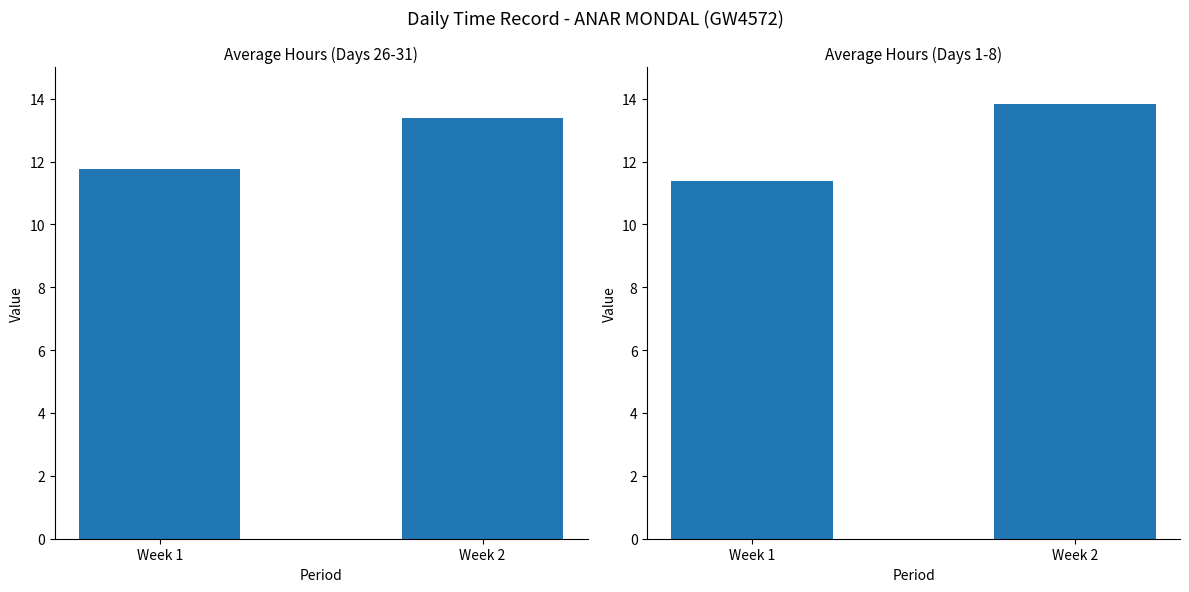

Reading left to right, what are all the values shown in this chart?

Average Hours (Period 1): 11.8	13.4
Average Hours (Period 2): 11.4	13.8